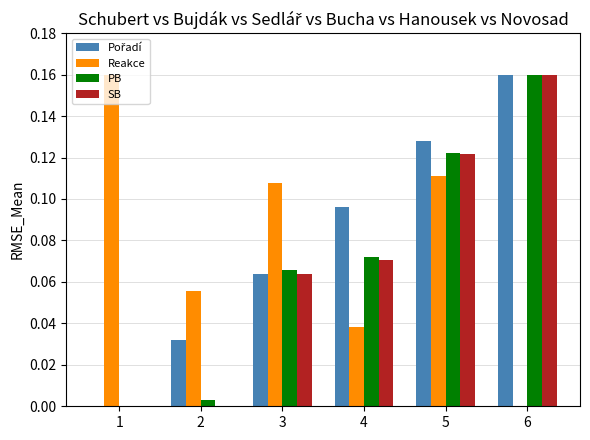

Is the value of SB at 5 greater than the value of PB at 6?

No